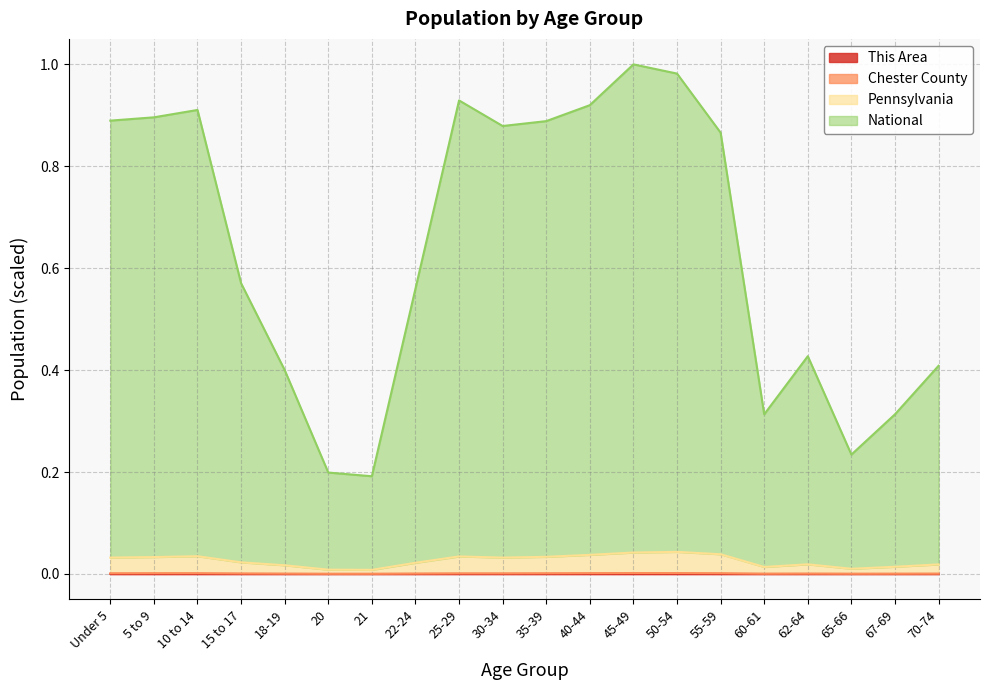

Which category has the highest value in the Pennsylvania series?

50-54